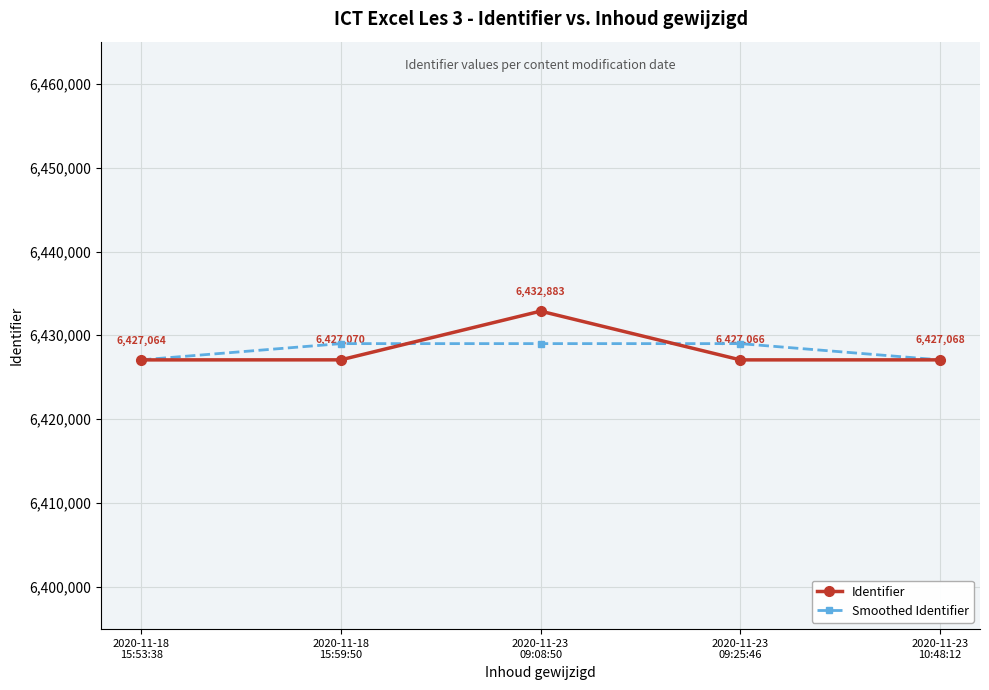

What is the total value across all series at 2020-11-23
09:08:50?

12861889.3